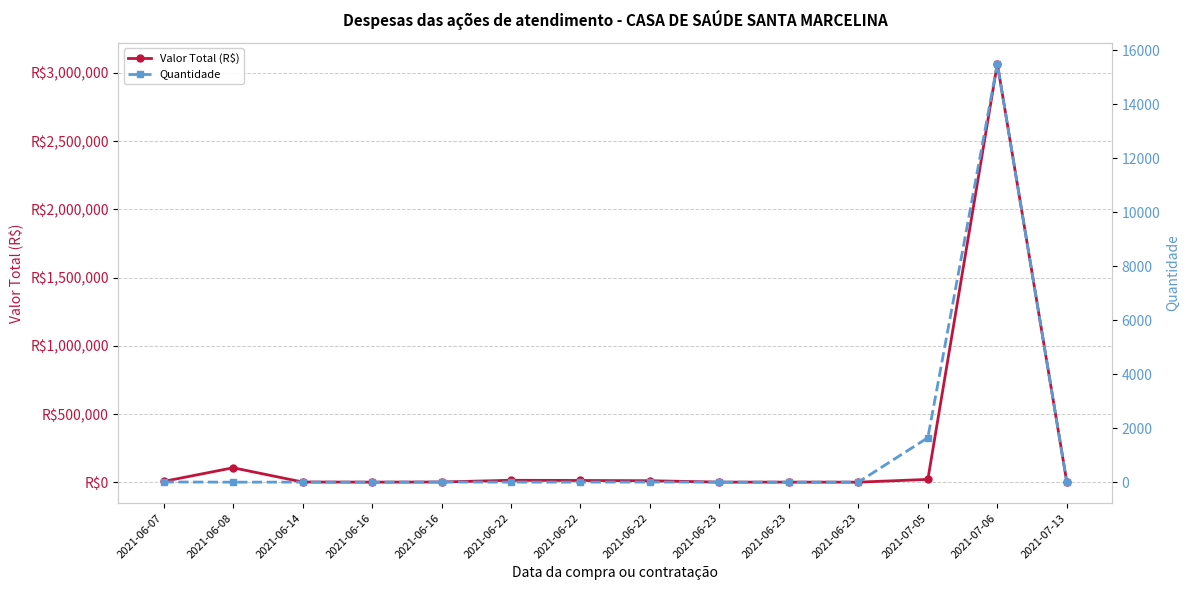

How many series are shown in this chart?

2